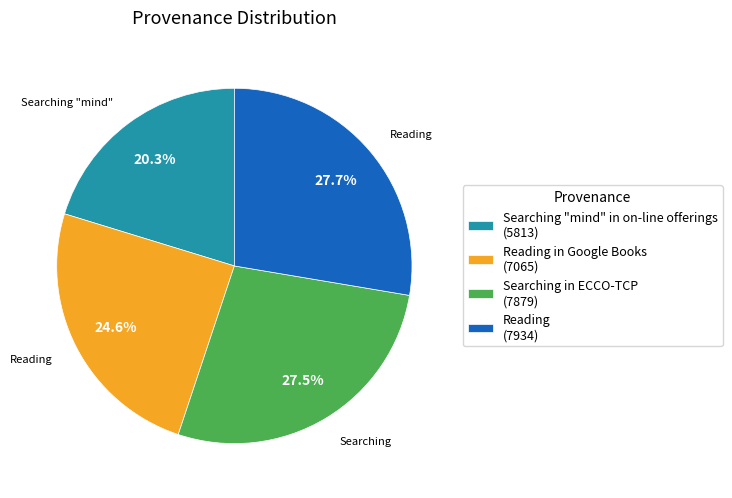

To the nearest percent, what is the average slice percentage?

25%